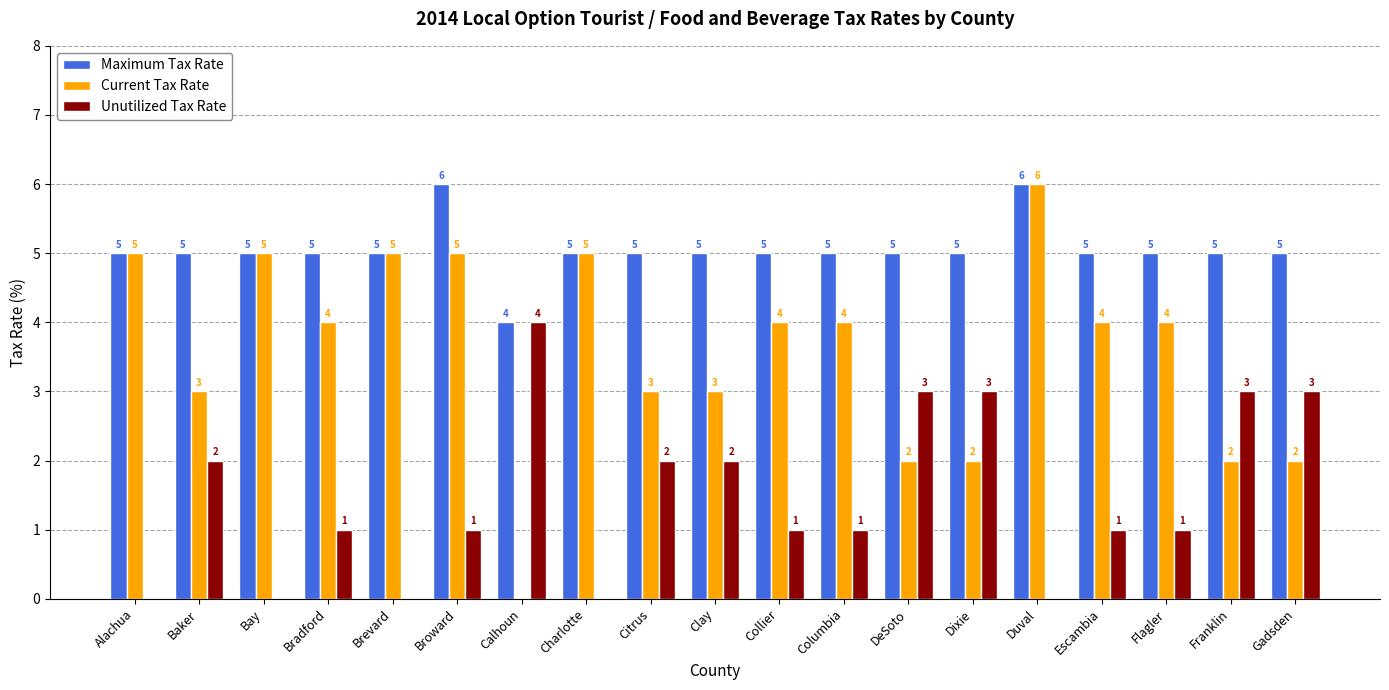

The Current Tax Rate series shows 5 at Bay. True or false?

True